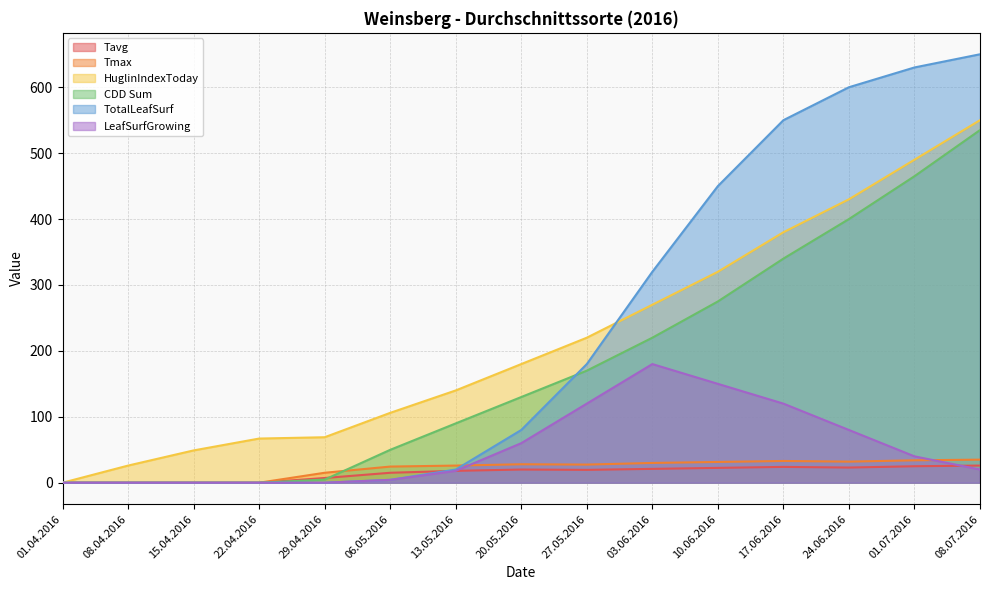

True or false: TotalLeafSurf and HuglinIndexToday cross at least once.

True